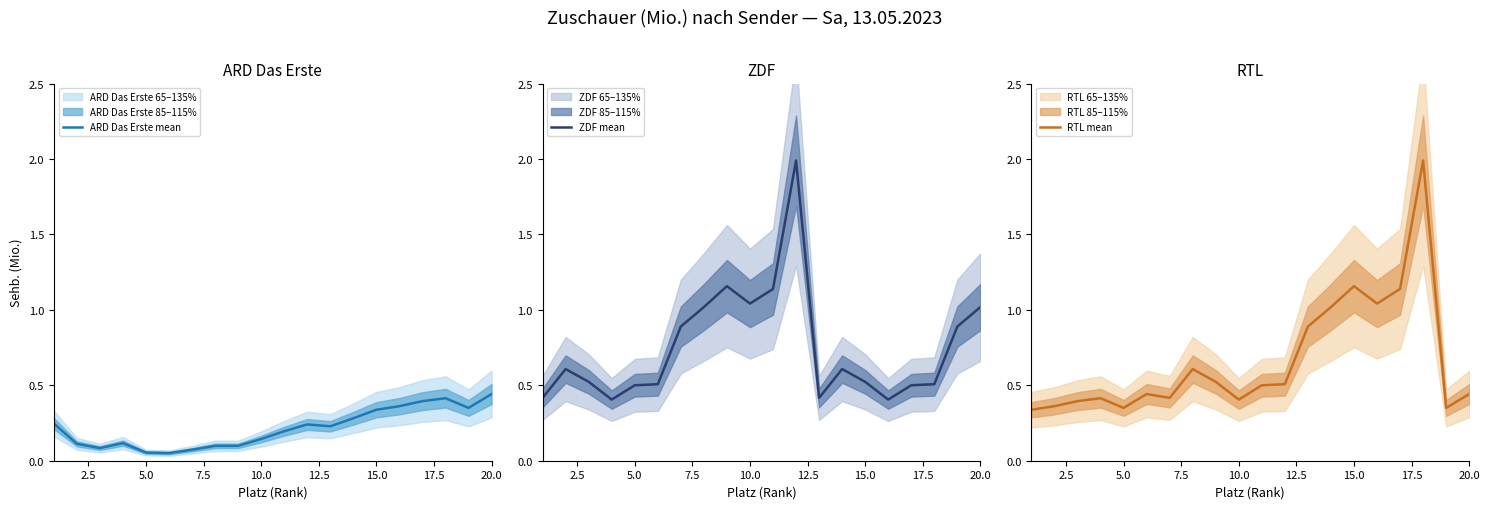

Is it true that RTL mean equals 0.1 at 20.0?

False